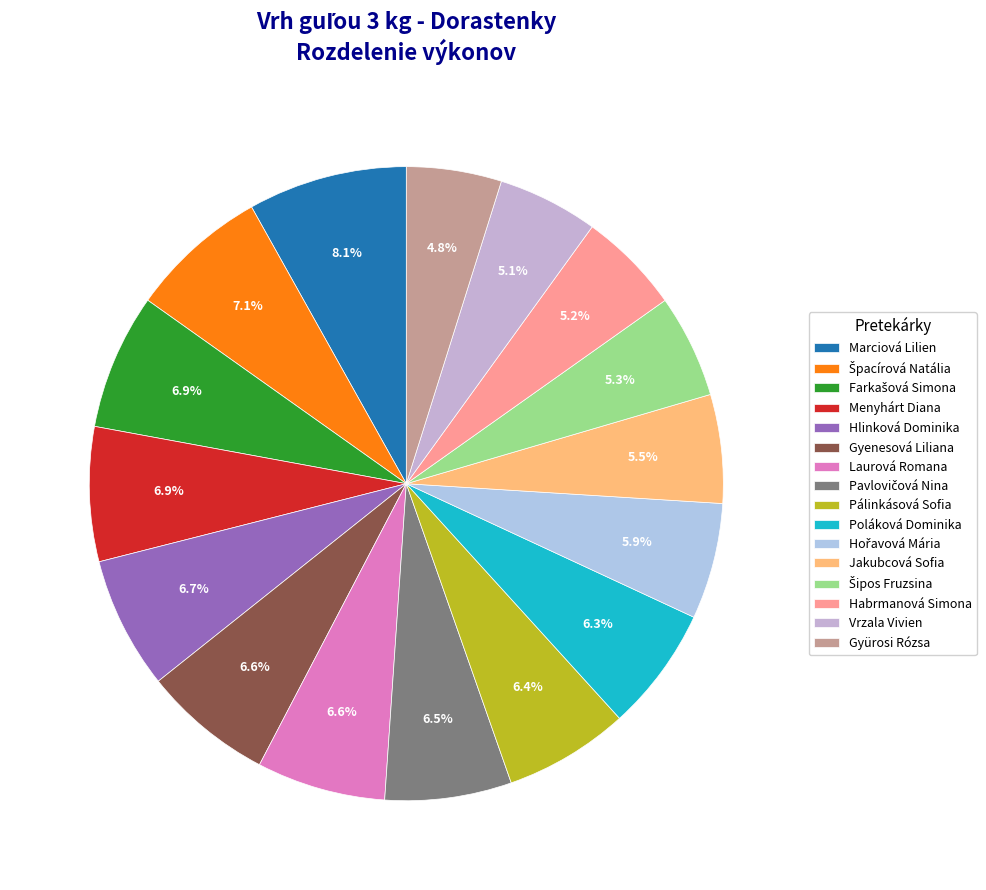

How many segments does this pie chart have?

16